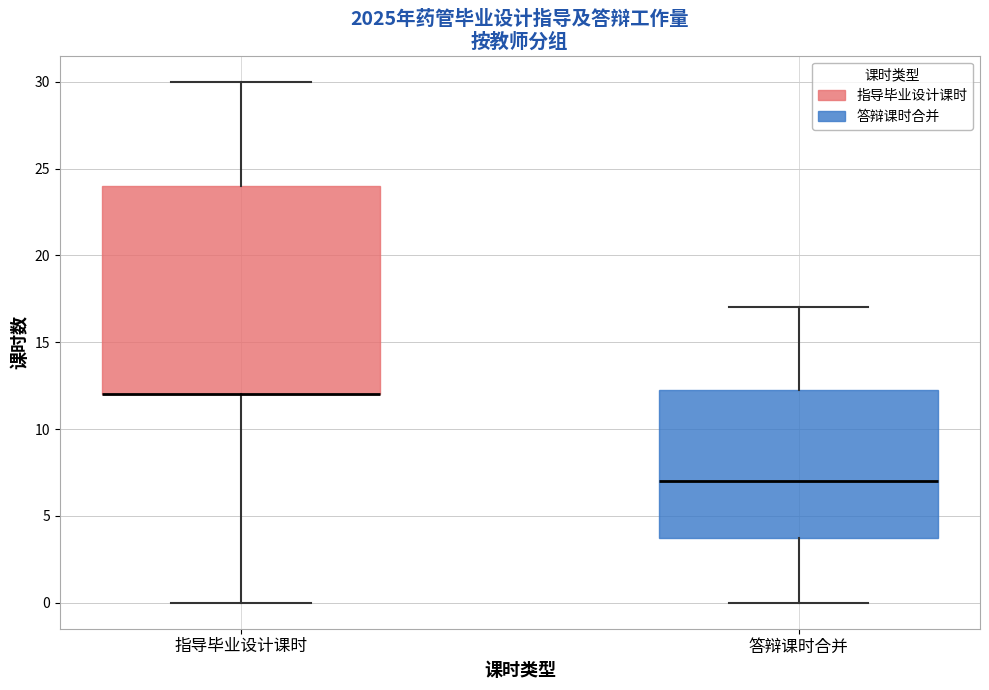

Reading left to right, transcribe this box plot: for each box, give where its median line is, the range the box spans, and where its two whiskers end, as read against the y-axis. The values are not printed on the chart, so give them approximately, as read against the axis.

指导毕业设计课时: median 12.0 (drawn on the box's lower edge), box 12.0 to 24.0, whiskers 0.0 to 30.0
答辩课时合并: median 7.0, box 4.0 to 12.5, whiskers 0.0 to 17.0